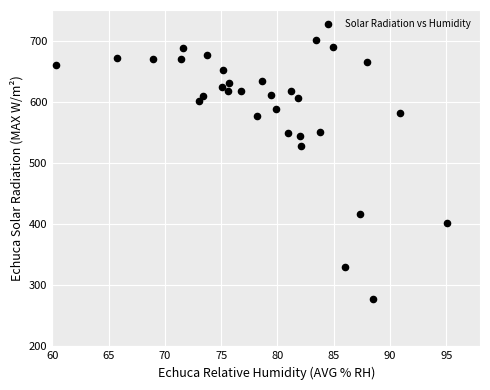

What is the range of X values (max minus min)?

34.8